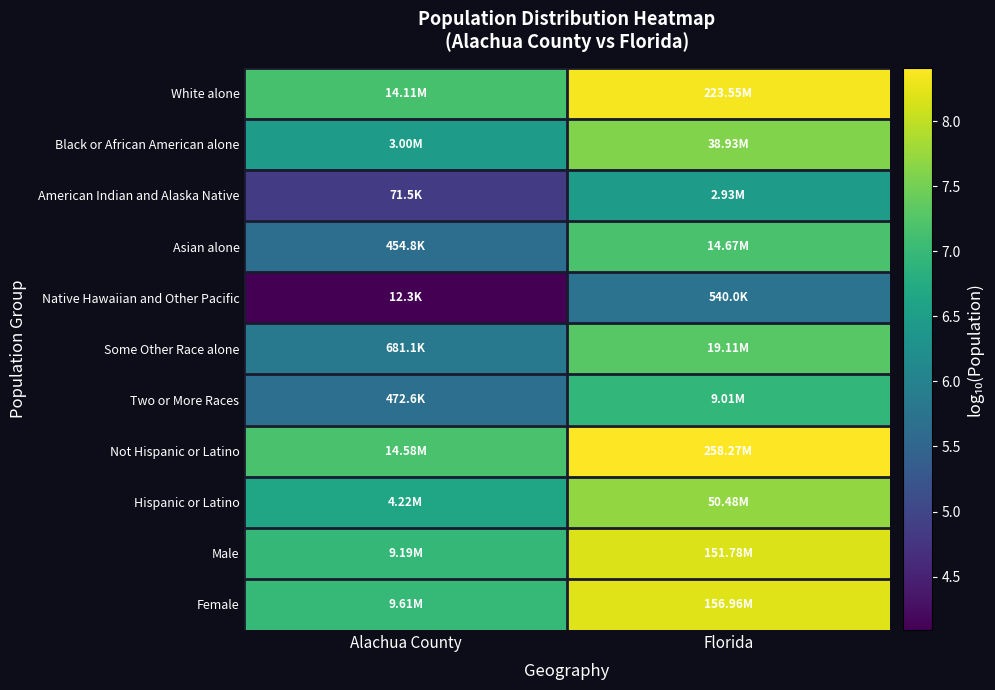

Reading left to right, what are all the values shown in this chart?

White alone: Alachua County=7.1	Florida=8.3
Black or African American alone: Alachua County=6.5	Florida=7.6
American Indian and Alaska Native: Alachua County=4.9	Florida=6.5
Asian alone: Alachua County=5.7	Florida=7.2
Native Hawaiian and Other Pacific: Alachua County=4.1	Florida=5.7
Some Other Race alone: Alachua County=5.8	Florida=7.3
Two or More Races: Alachua County=5.7	Florida=7.0
Not Hispanic or Latino: Alachua County=7.2	Florida=8.4
Hispanic or Latino: Alachua County=6.6	Florida=7.7
Male: Alachua County=7.0	Florida=8.2
Female: Alachua County=7.0	Florida=8.2